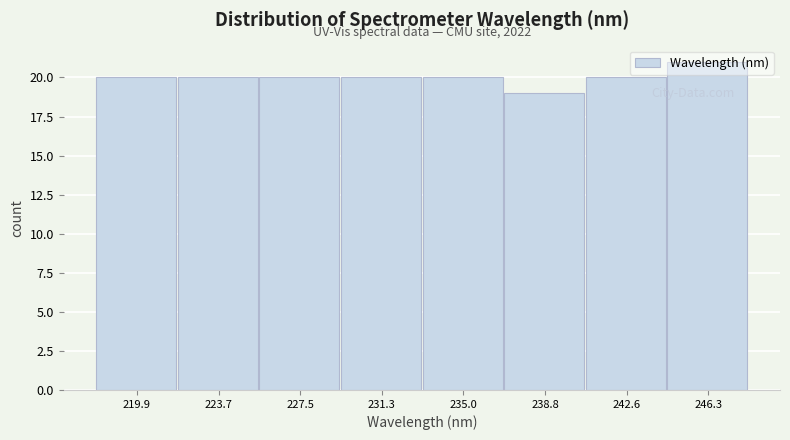

Over which range of the x-axis is the bar tallest?

244.5 to 248.0